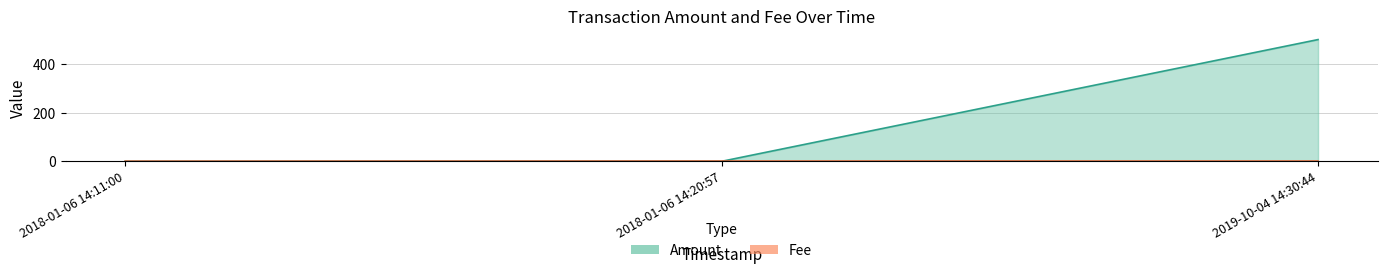

How many lines are shown in the chart?

2